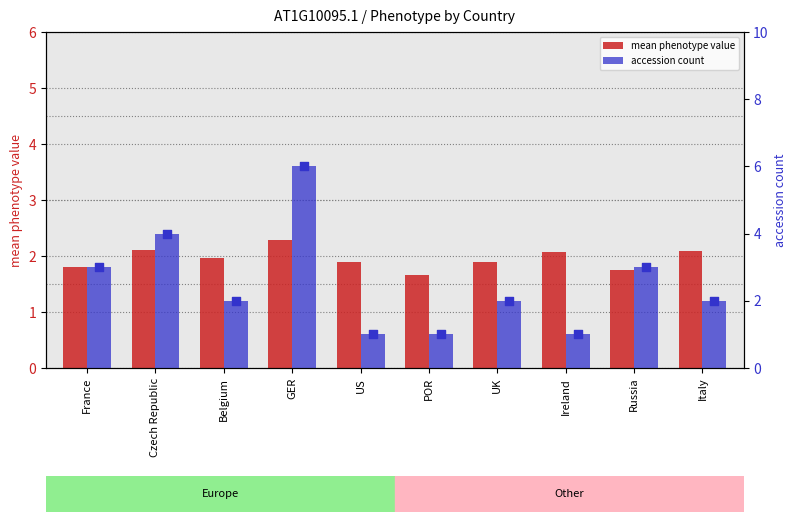

What are all the series names shown in the legend?

mean phenotype value, accession count